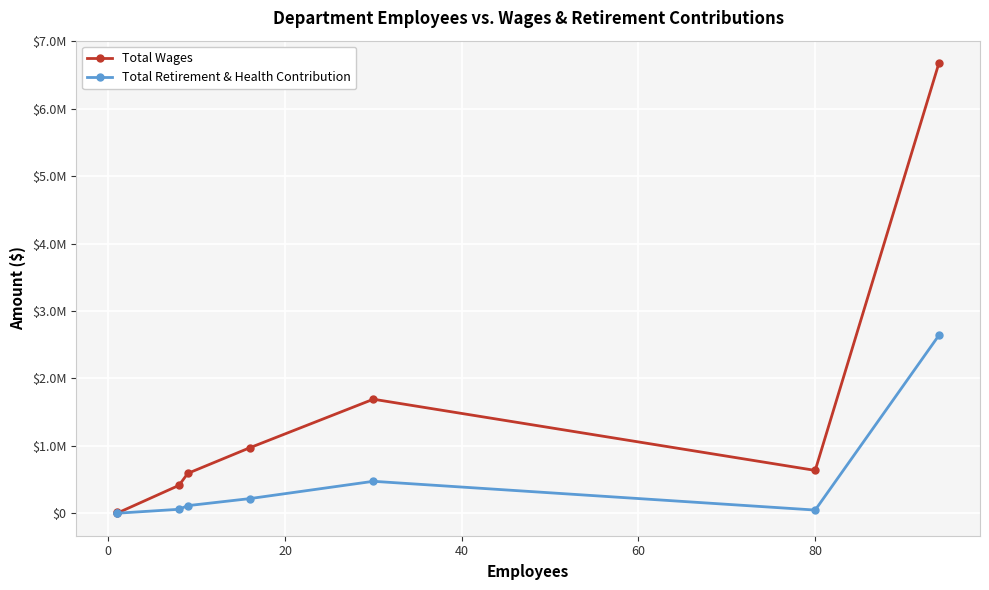

The Total Retirement & Health Contribution series shows 286134 at 60. True or false?

False